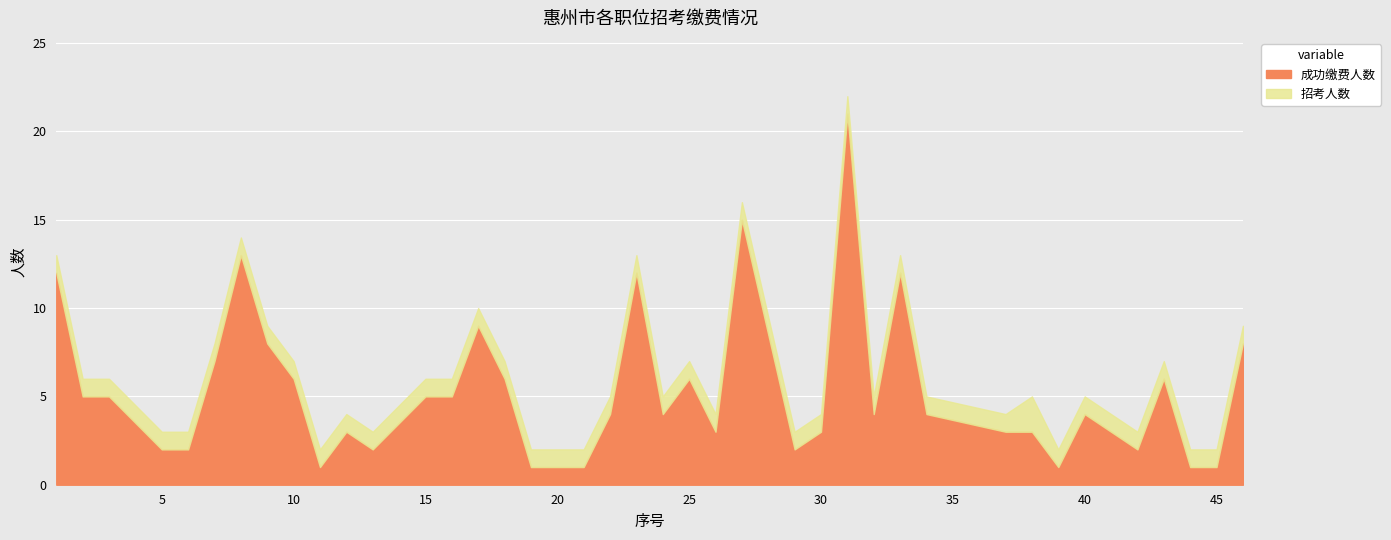

How many distinct data groups are displayed?

3